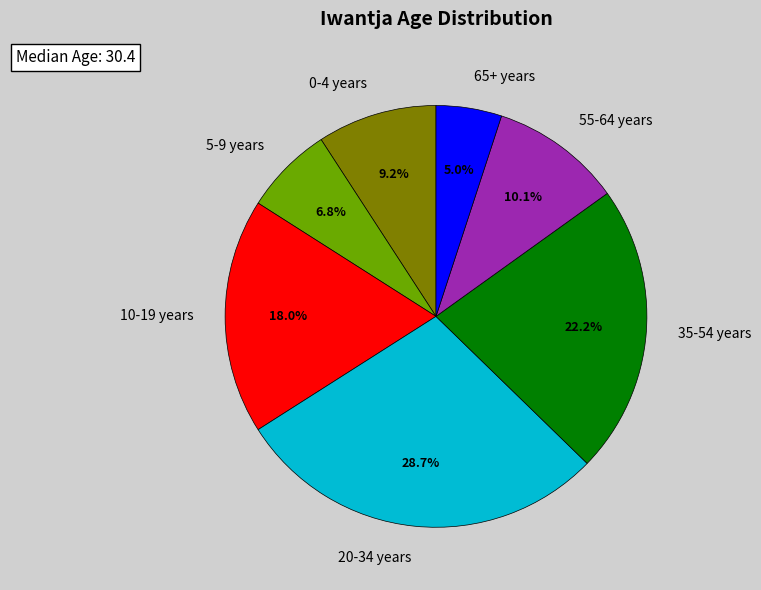

Combined, what portion of the pie is 0-4 years and 65+ years?

14.2%